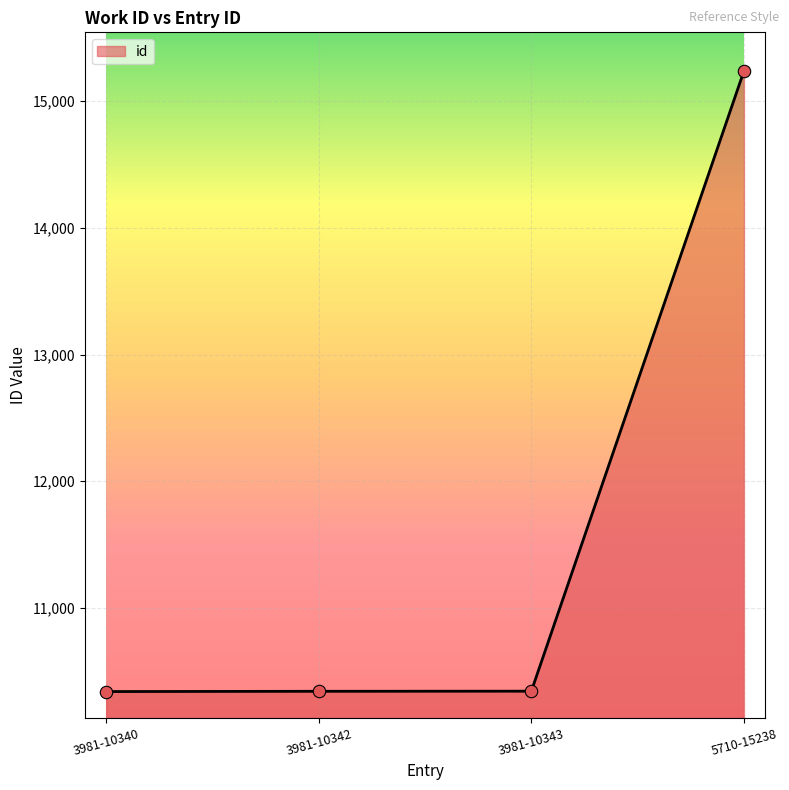

What is the change in value from 3981-10343 to 5710-15238?

+4895